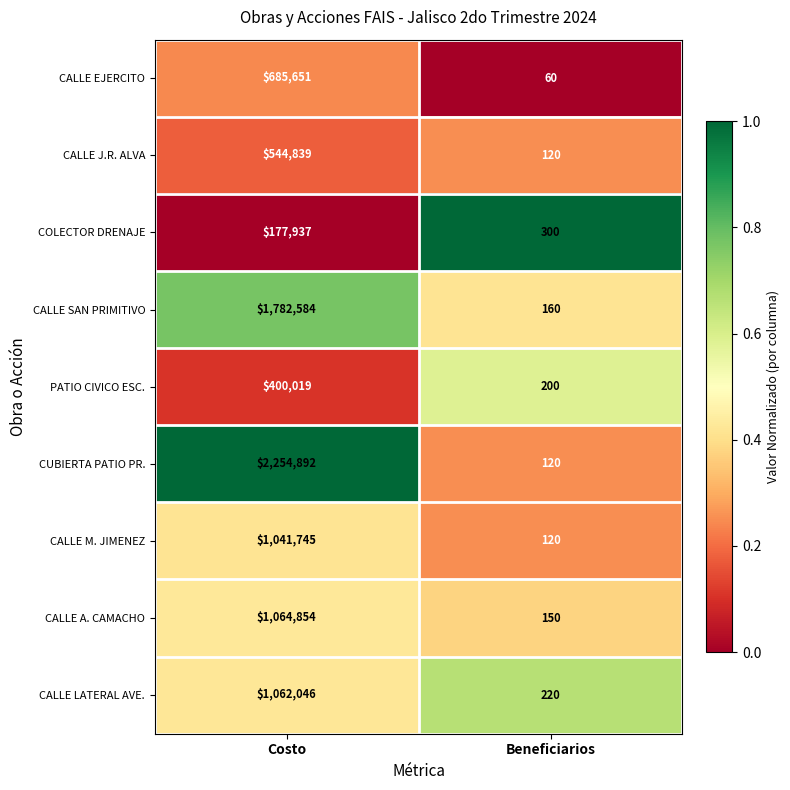

What is the sum of all CALLE J.R. ALVA values?

544959